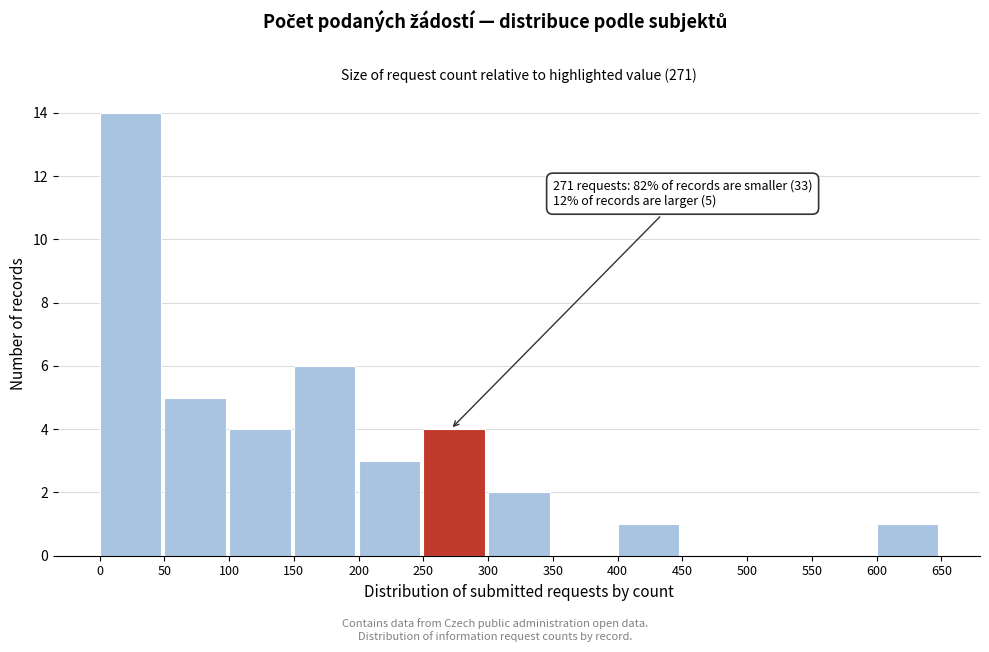

Which range on the x-axis has the tallest bar?

0 to 50